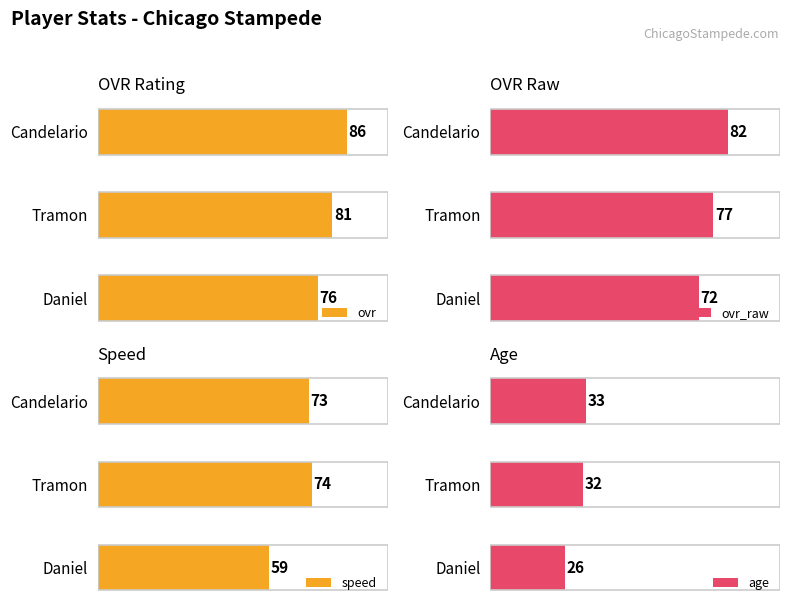

At which label does age reach its peak?

Candelario